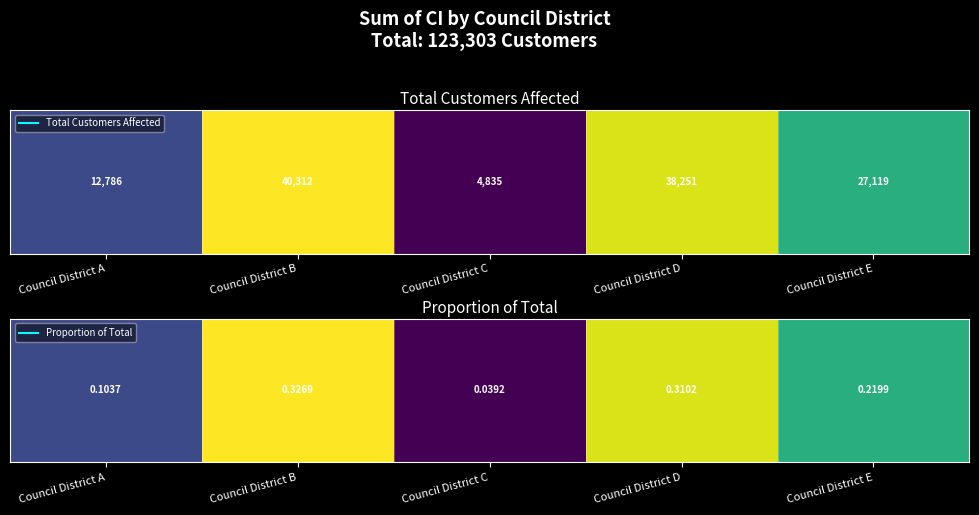

How many data points does each series have?

5